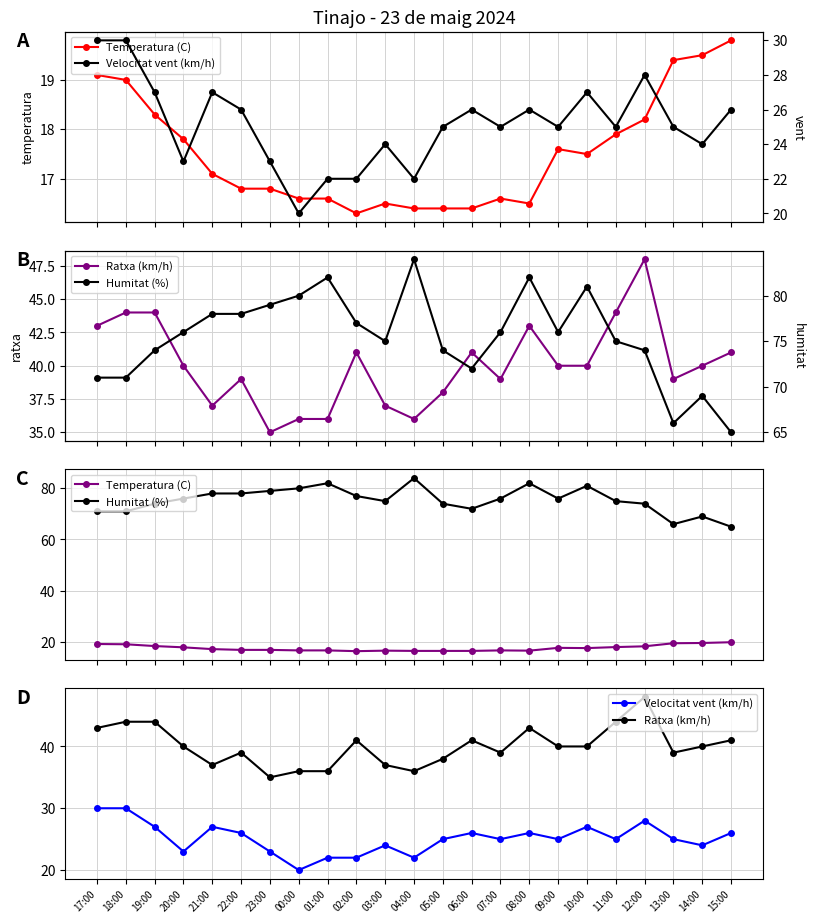

At which label is Humitat (%) closest to 74?

19:00